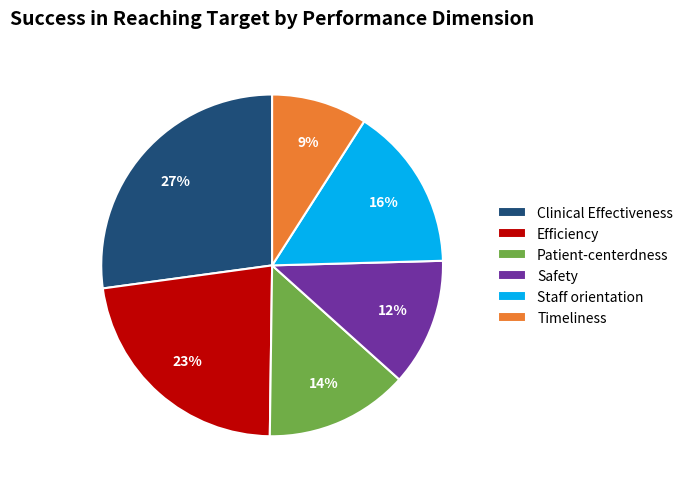

Is the sum of Clinical Effectiveness and Safety greater than half?

No